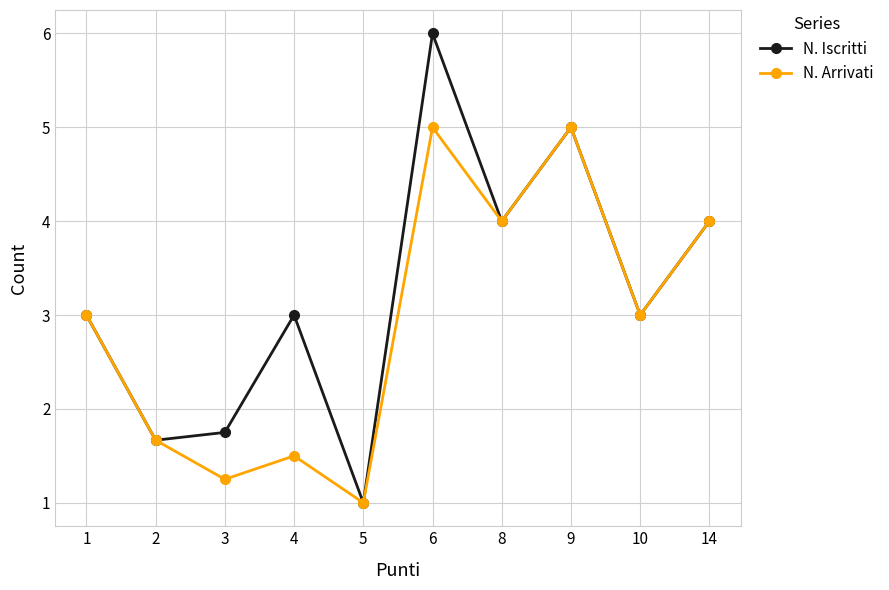

What is the approximate value of N. Iscritti at 8?

4.0